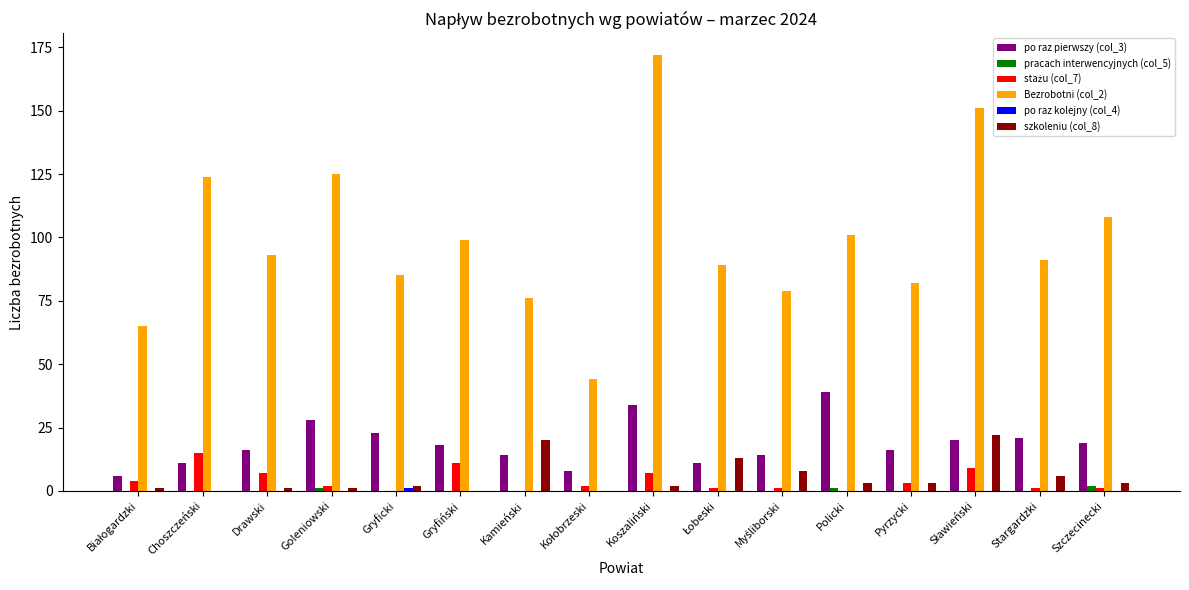

What is the sum of all po raz pierwszy (col_3) values?

298